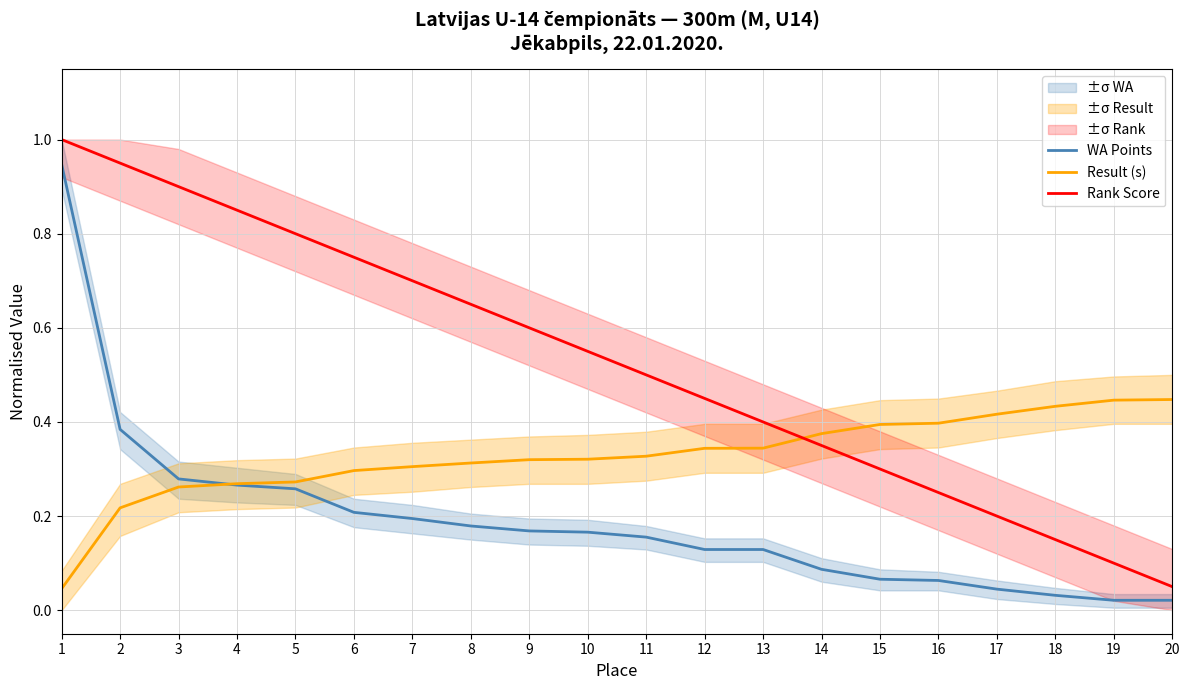

What is the difference between the maximum and minimum values in the WA Points series?

0.9